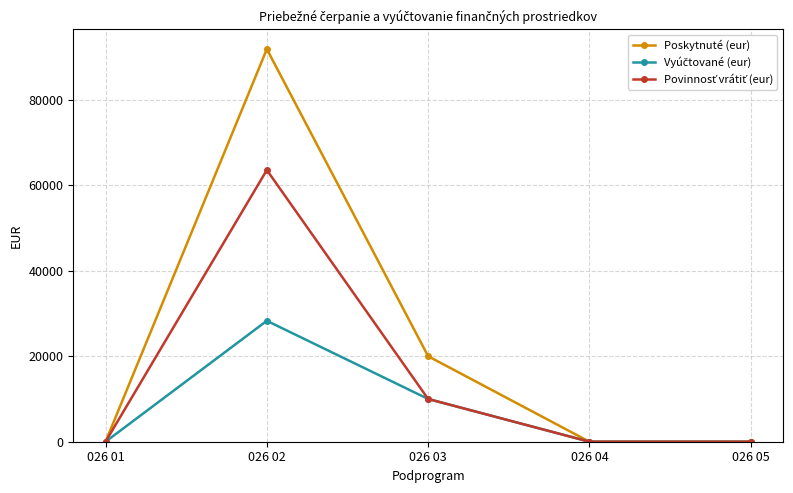

Is this an area chart (filled region under the line)?

No